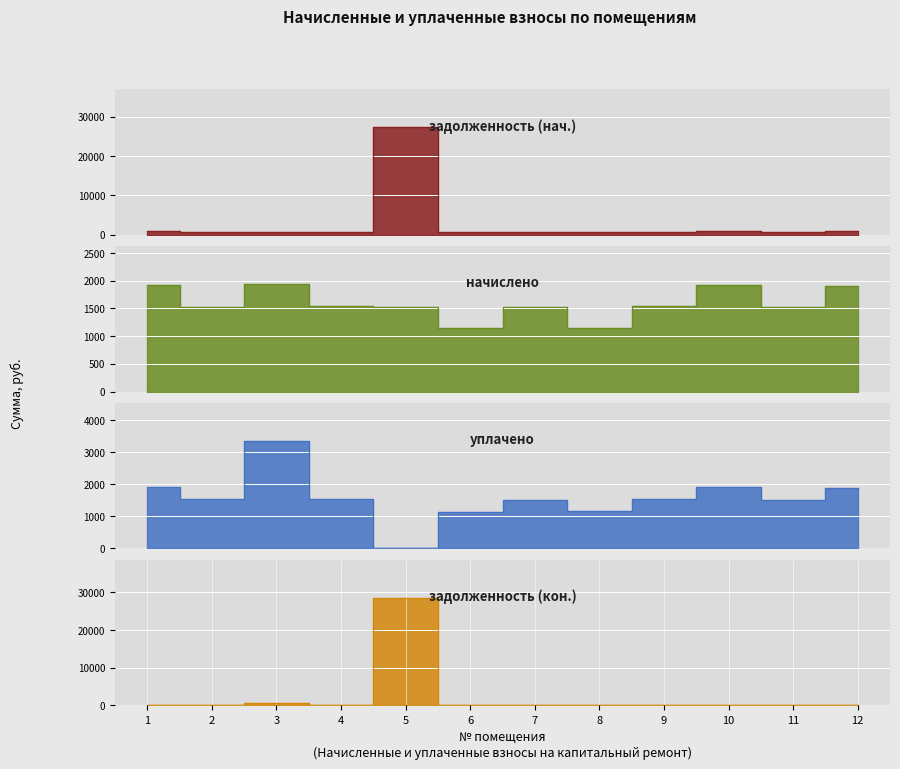

Which series has the widest spread of values?

задолженность (кон.)